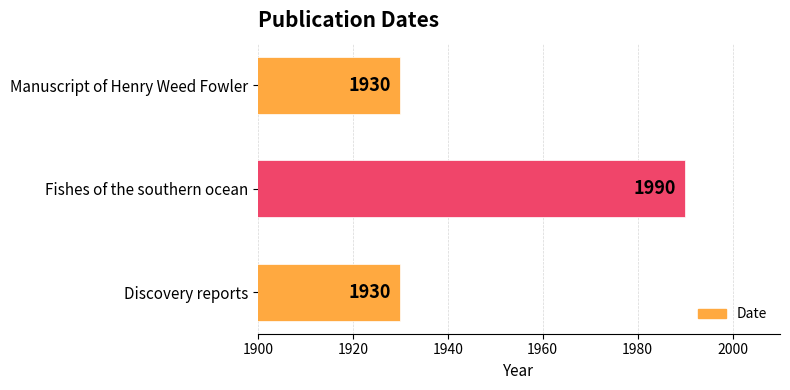

Which has a higher value, Manuscript of Henry Weed Fowler or Fishes of the southern ocean?

Fishes of the southern ocean